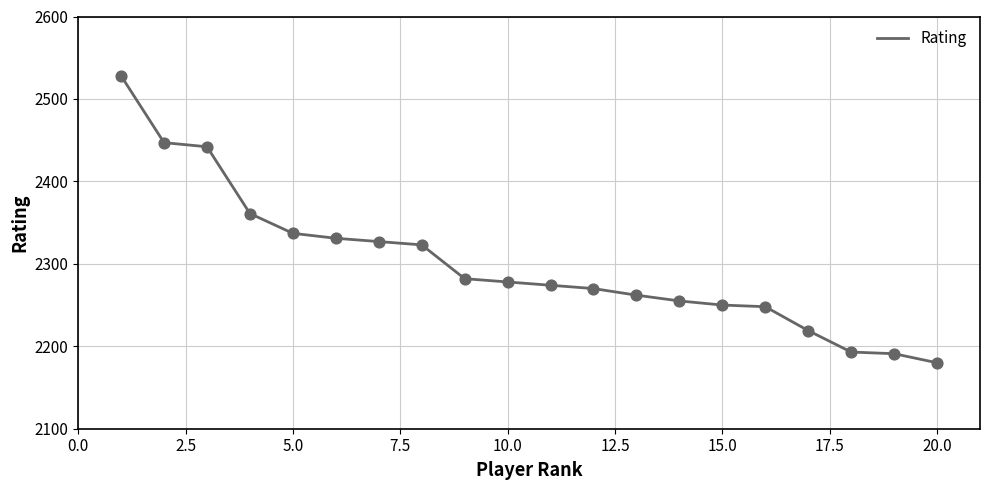

What is the greatest value displayed?

2528